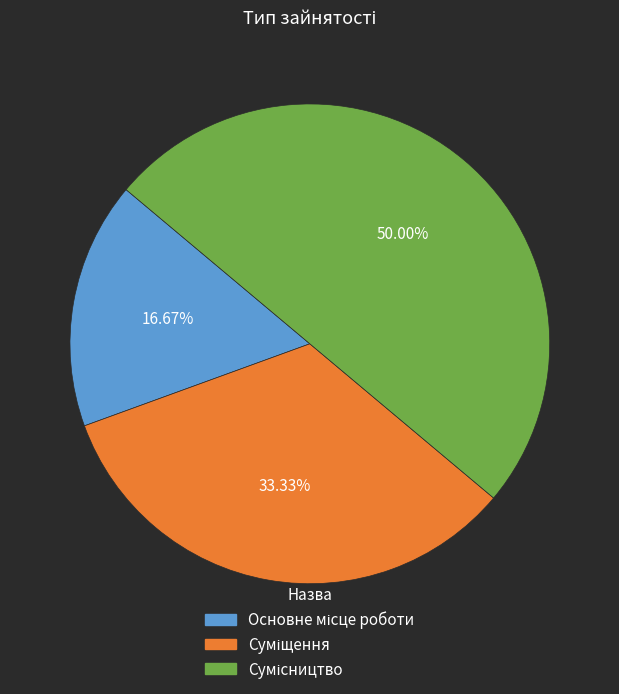

Is the sum of Сумісництво and Суміщення greater than half?

Yes